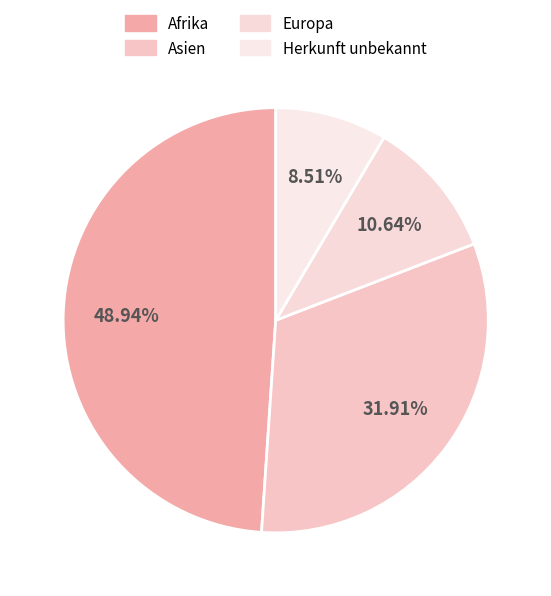

What is the largest slice in the pie chart?

Afrika